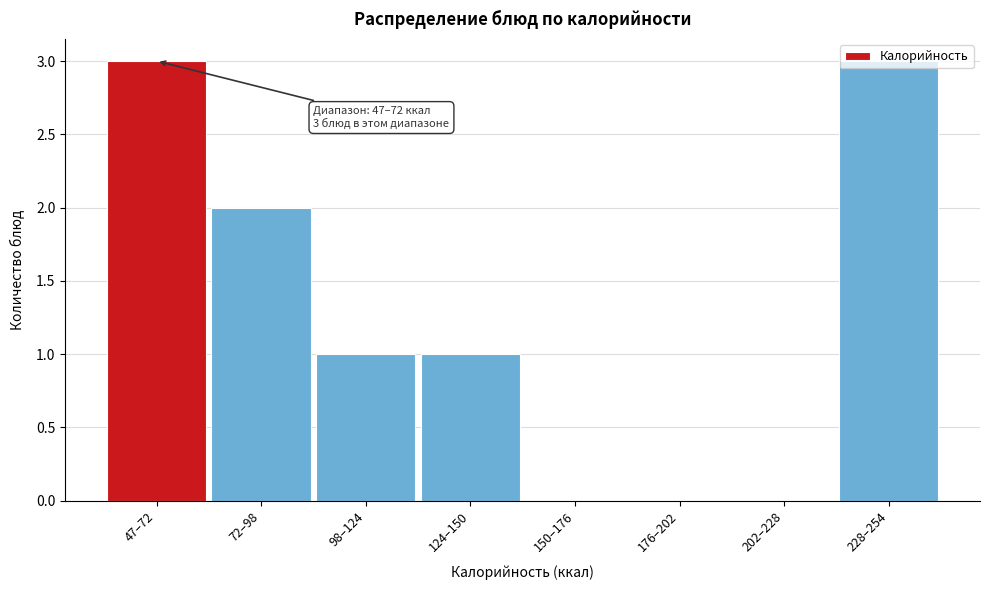

What is the sum of all values?

10